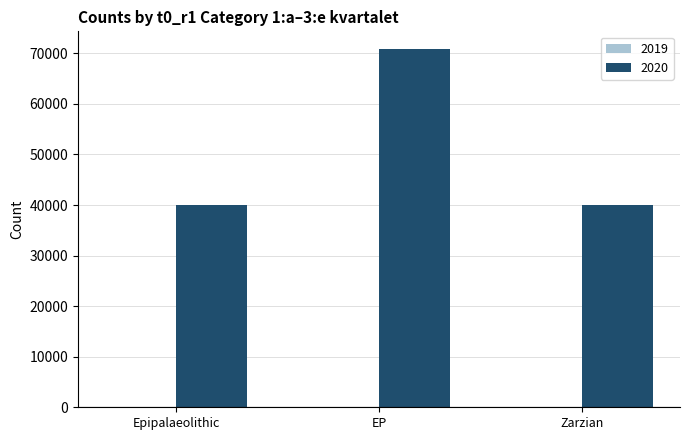

What is the maximum value shown in the chart?

70818